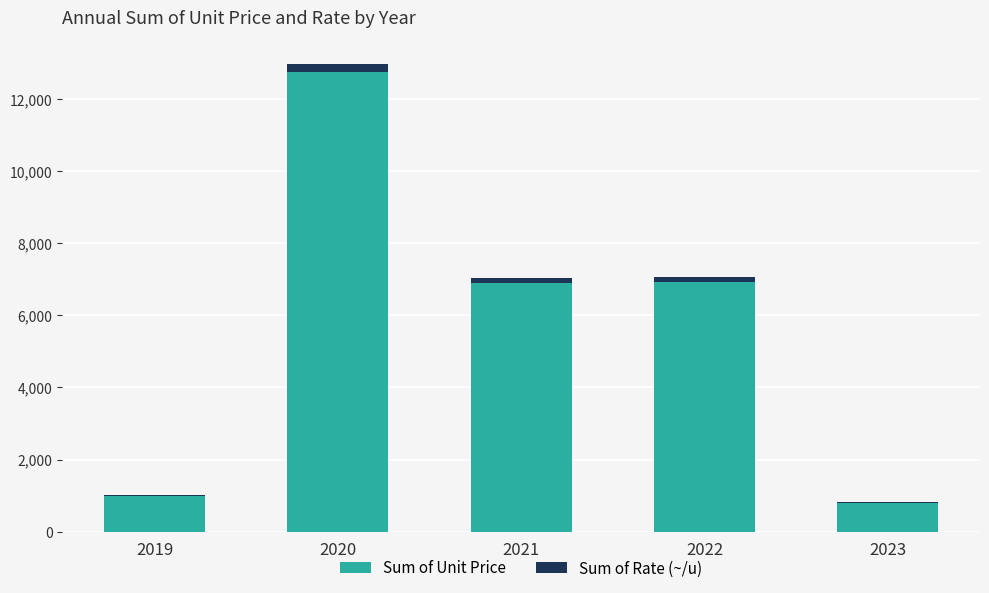

At which category is the sum across all series the highest?

2020